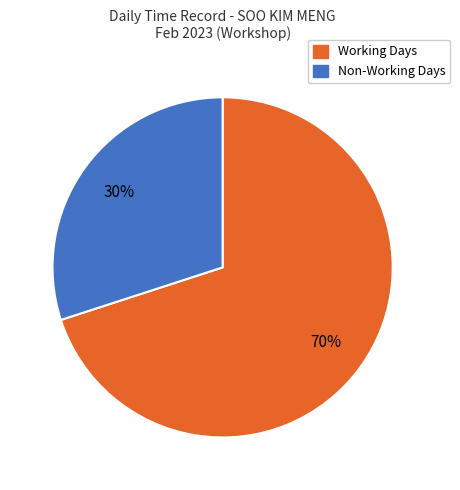

How many slices are in this pie chart?

2